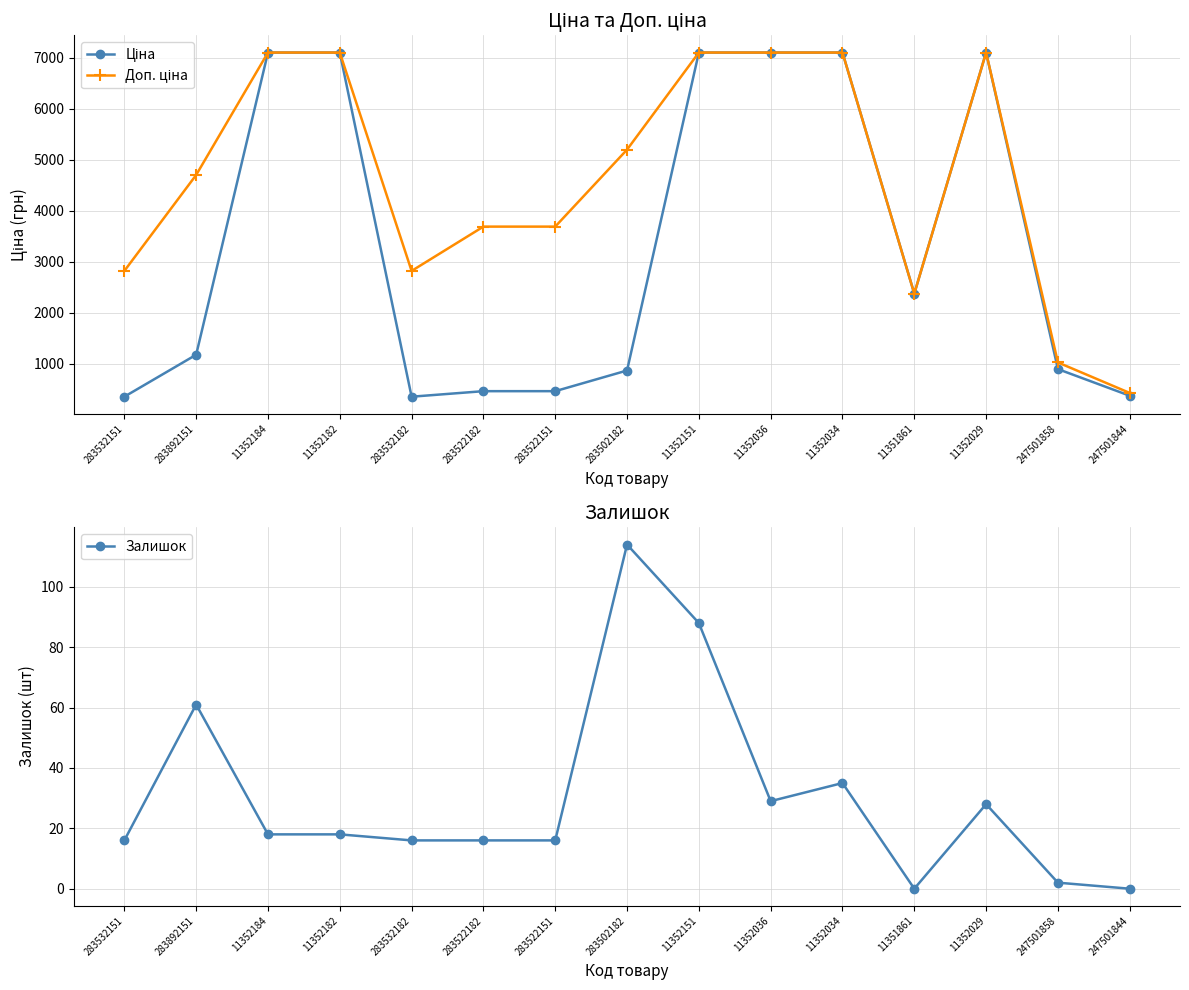

Reading left to right, list all the values displayed in this chart.

Ціна: 283532151=352.2	283892151=1174.7	11352184=7098.8	11352182=7098.8	283532182=352.2	283522182=460.8	283522151=460.8	283502182=865.9	11352151=7098.8	11352036=7098.8	11352034=7098.8	11351861=2372.4	11352029=7098.8	247501858=893.3	247501844=371.3
Доп. ціна: 283532151=2818.0	283892151=4698.8	11352184=7098.8	11352182=7098.8	283532182=2818.0	283522182=3686.5	283522151=3686.5	283502182=5195.4	11352151=7098.8	11352036=7098.8	11352034=7098.8	11351861=2372.0	11352029=7098.8	247501858=1023.7	247501844=426.0
Залишок: 283532151=16.0	283892151=61.0	11352184=18.0	11352182=18.0	283532182=16.0	283522182=16.0	283522151=16.0	283502182=114.0	11352151=88.0	11352036=29.0	11352034=35.0	11351861=0.0	11352029=28.0	247501858=2.0	247501844=0.0